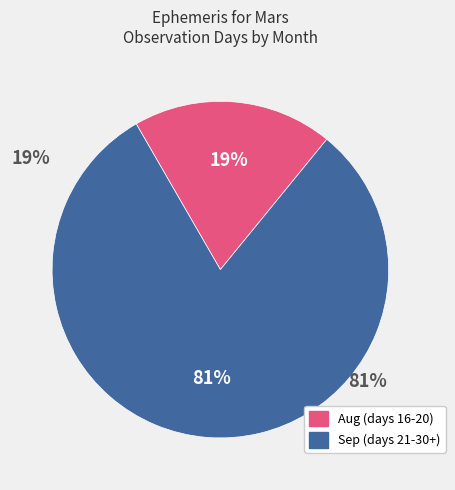

To the nearest percent, what is the combined percentage of Aug (days 16-20) and Sep (days 21-30+)?

100%